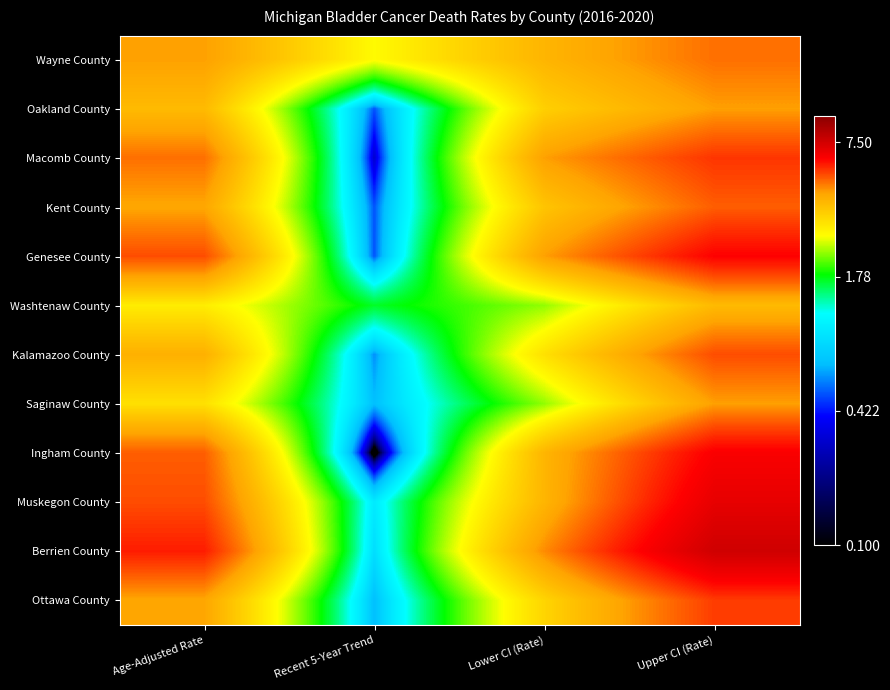

At how many categories does at least one series exceed 4?

3